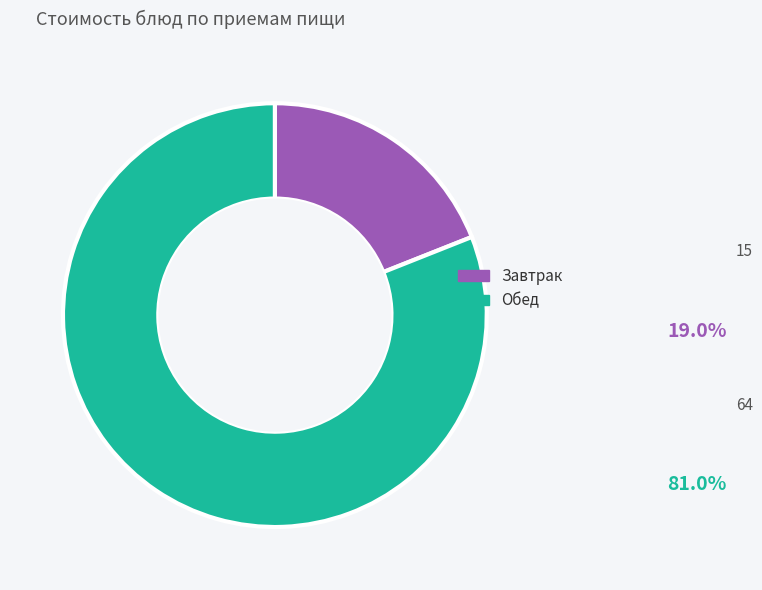

Between Завтрак and Обед, which is larger?

Обед